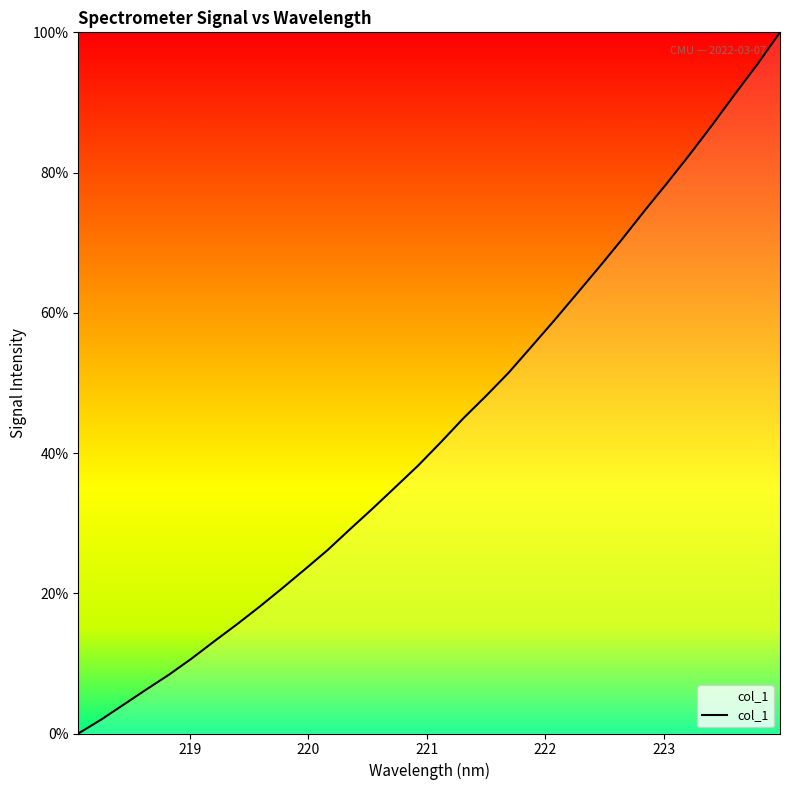

What is the greatest value displayed?

100.0